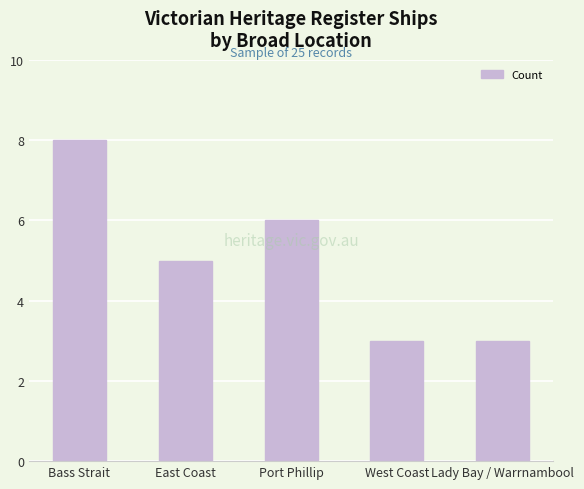

Read the value at West Coast.

3